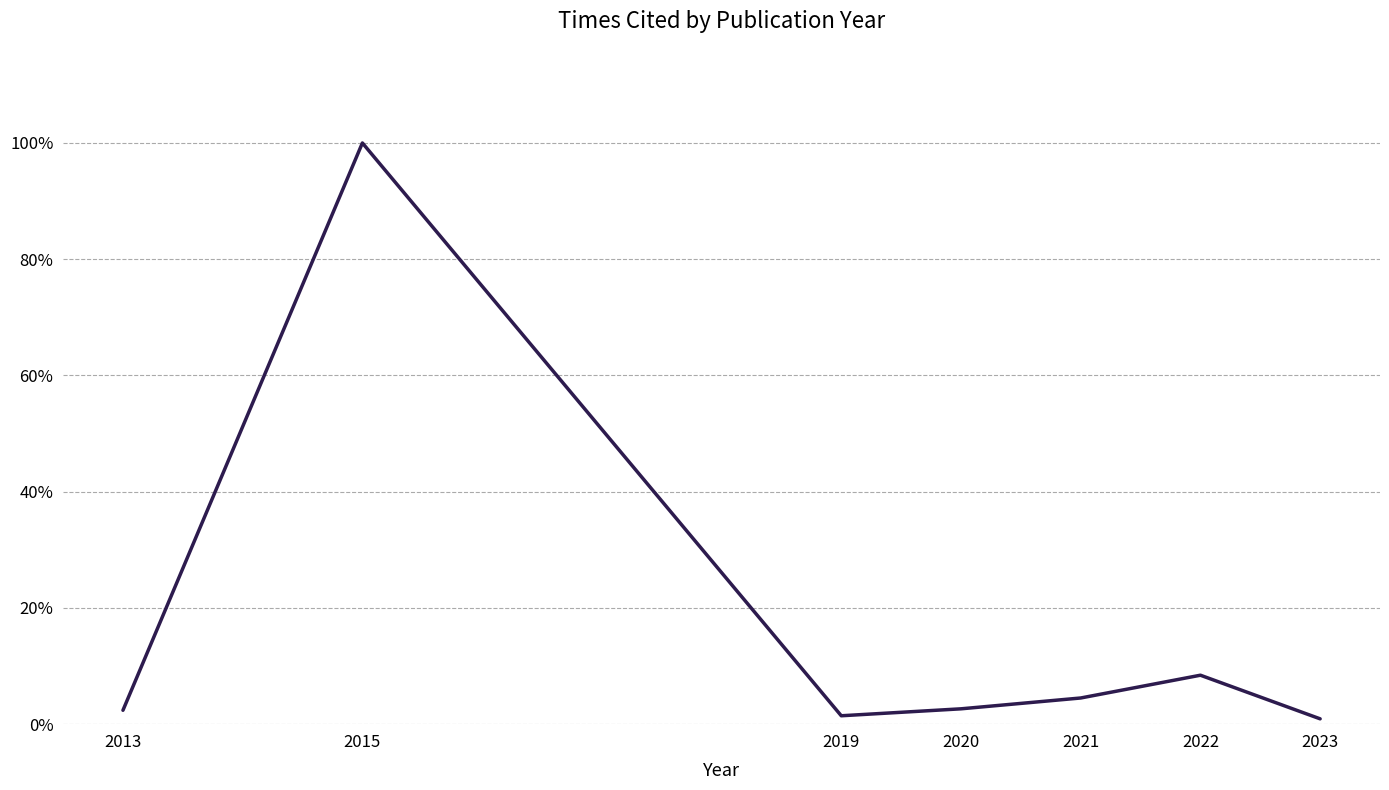

Does the chart display data point markers on the line(s)?

No